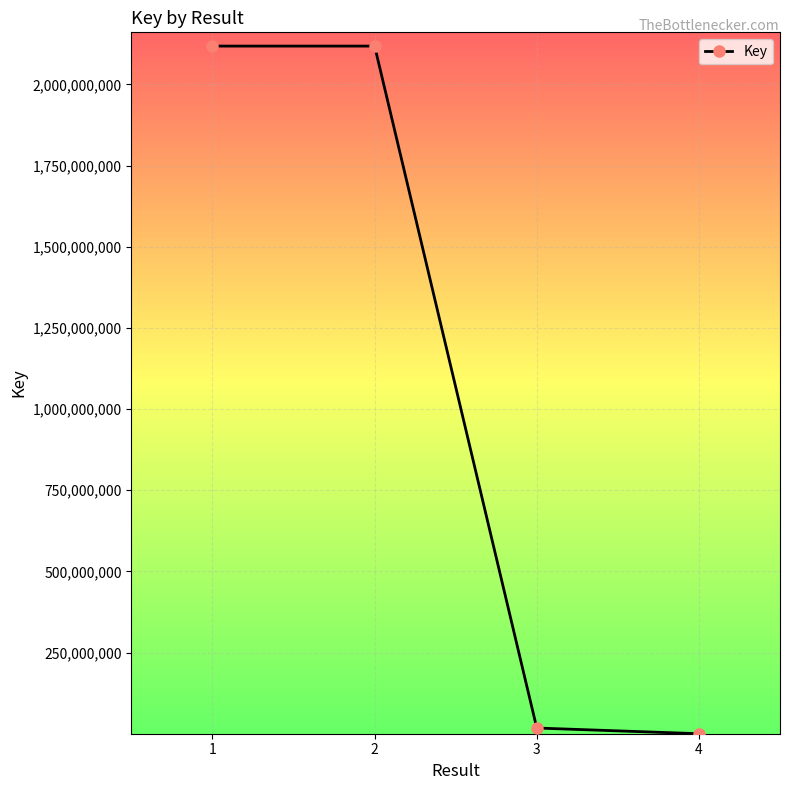

What is the maximum value shown in the chart?

2117850770